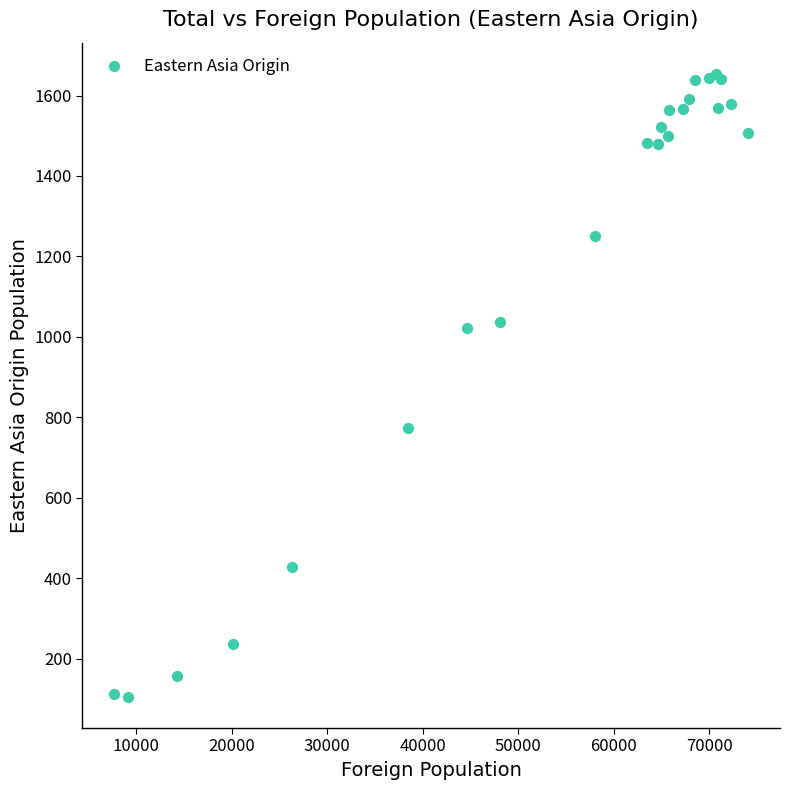

What Y value in the scatter plot is closest to 879?

774